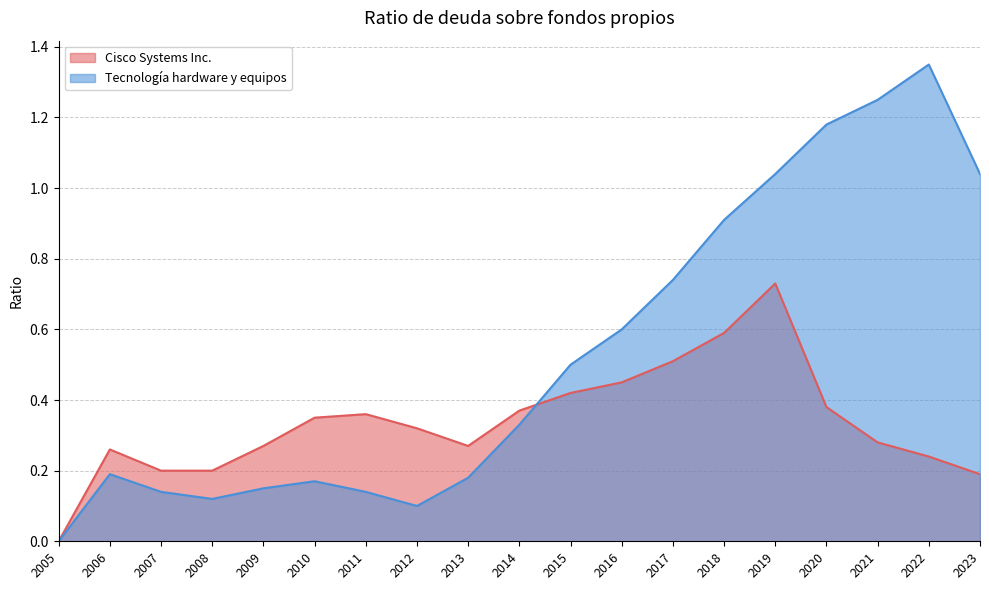

Rank the series at 2021 from lowest to highest value.

Cisco Systems Inc., Tecnología hardware y equipos